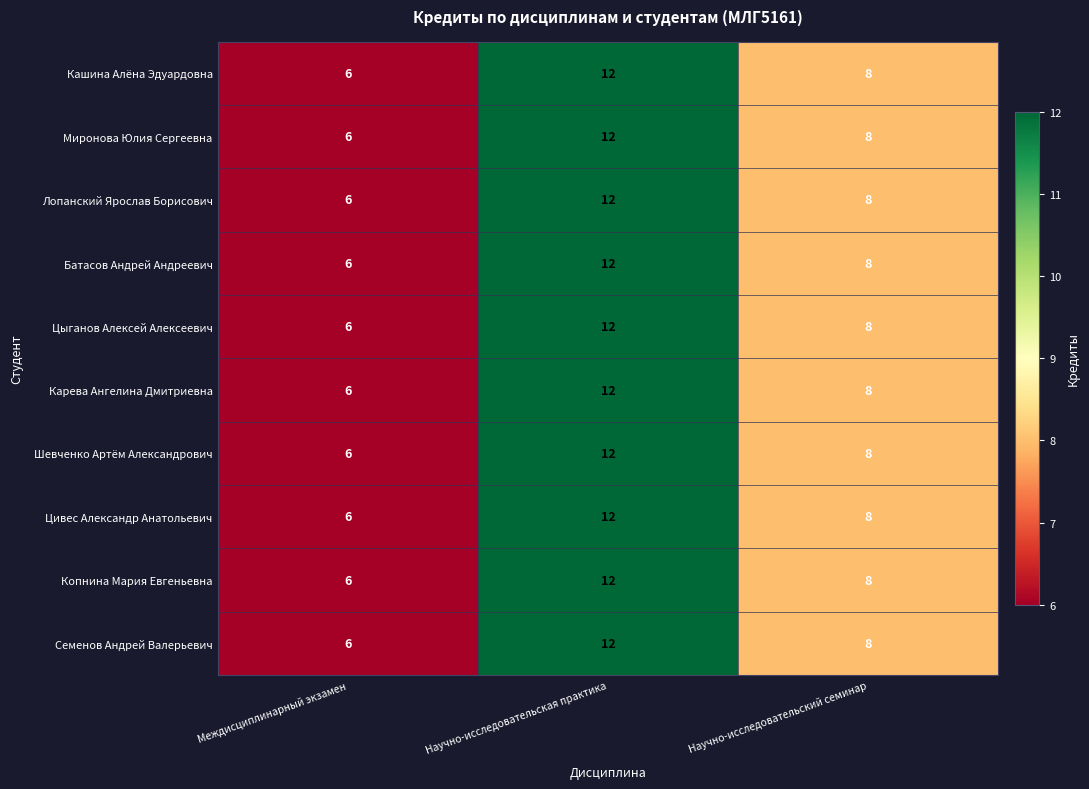

What is the total value across all series at Междисциплинарный экзамен?

60